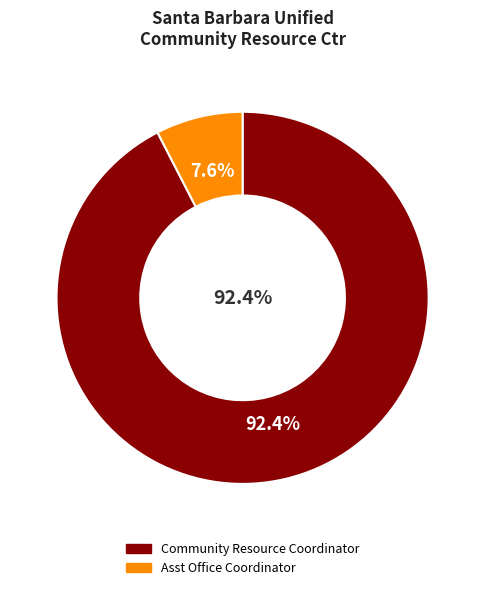

Between Asst Office Coordinator and Community Resource Coordinator, which is larger?

Community Resource Coordinator